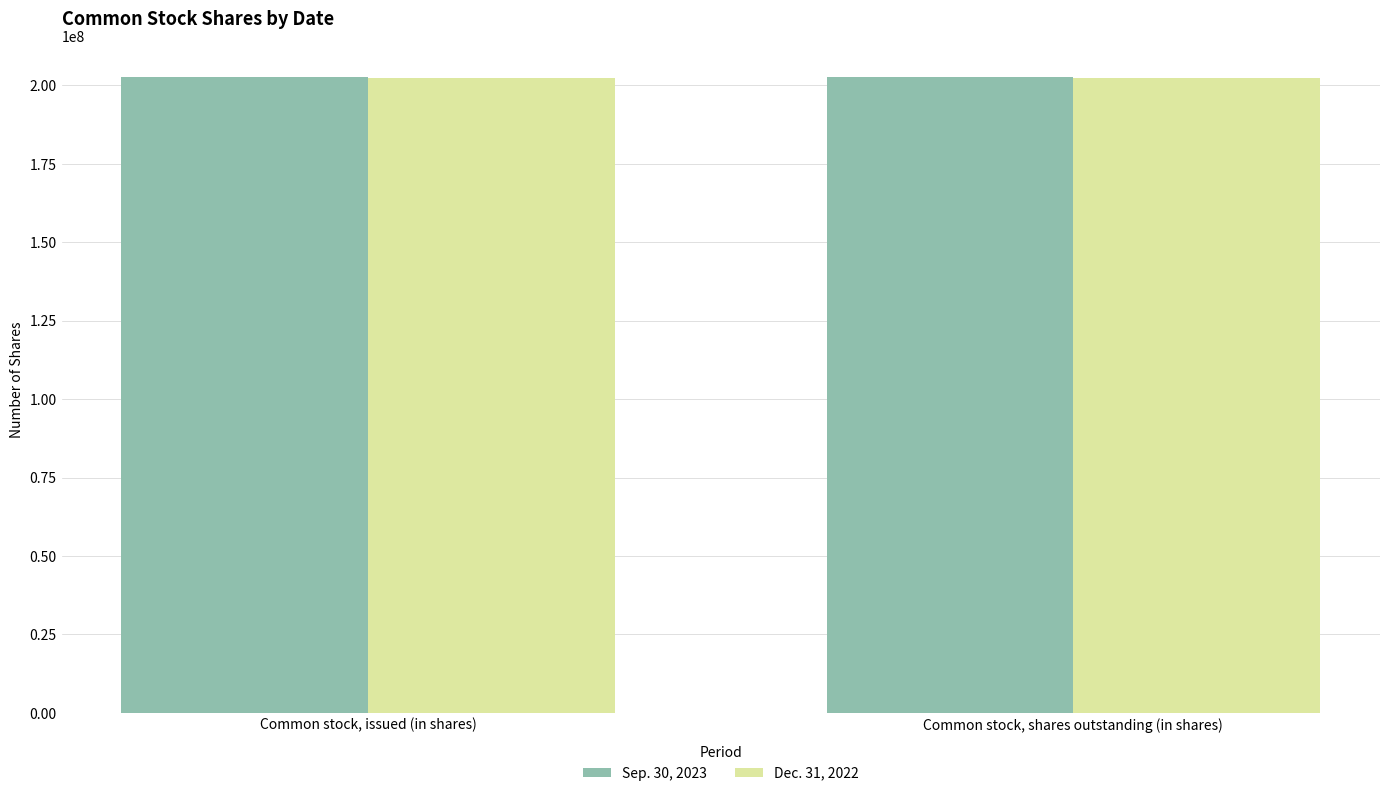

How many series are shown in this chart?

2